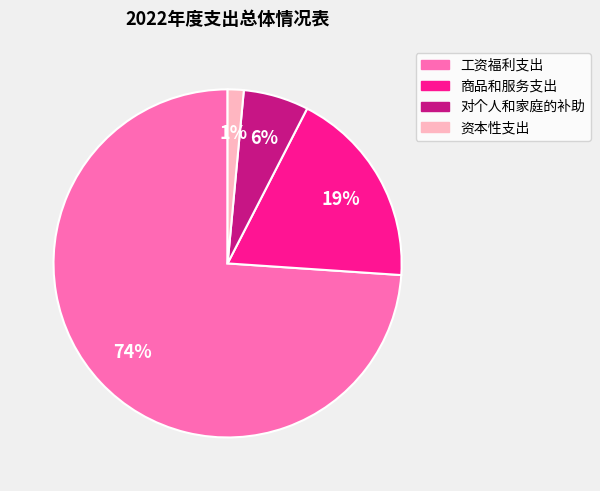

Which has a higher value, 商品和服务支出 or 对个人和家庭的补助?

商品和服务支出